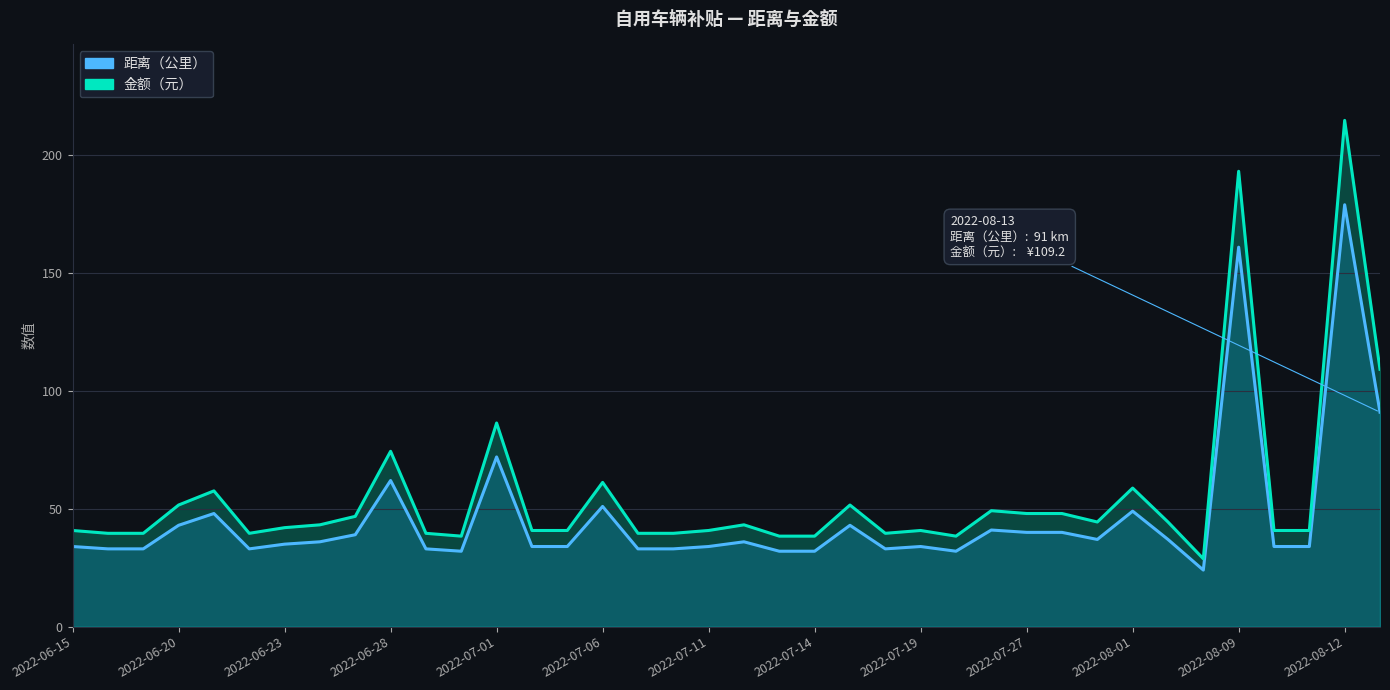

Rank the series at 2022-07-27 from highest to lowest value.

金额（元）, 距离（公里）